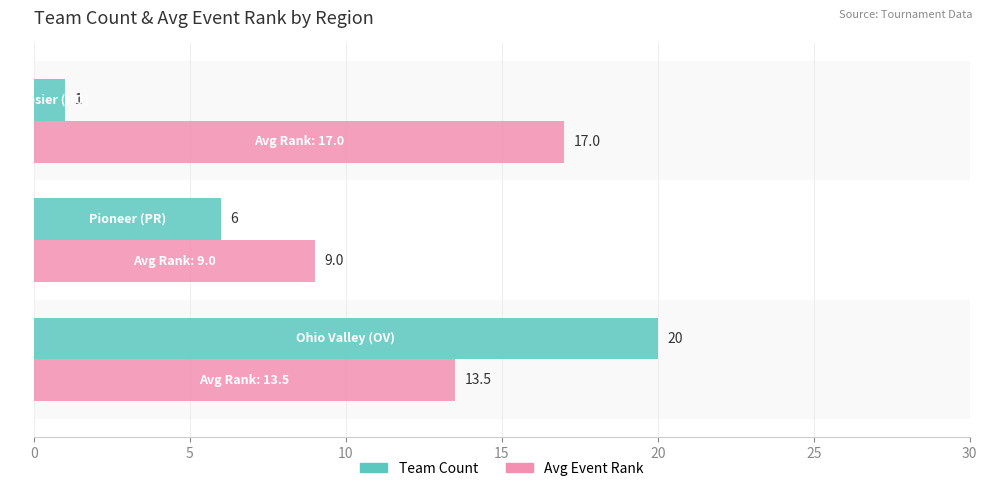

What is the minimum value shown in the chart?

1.0